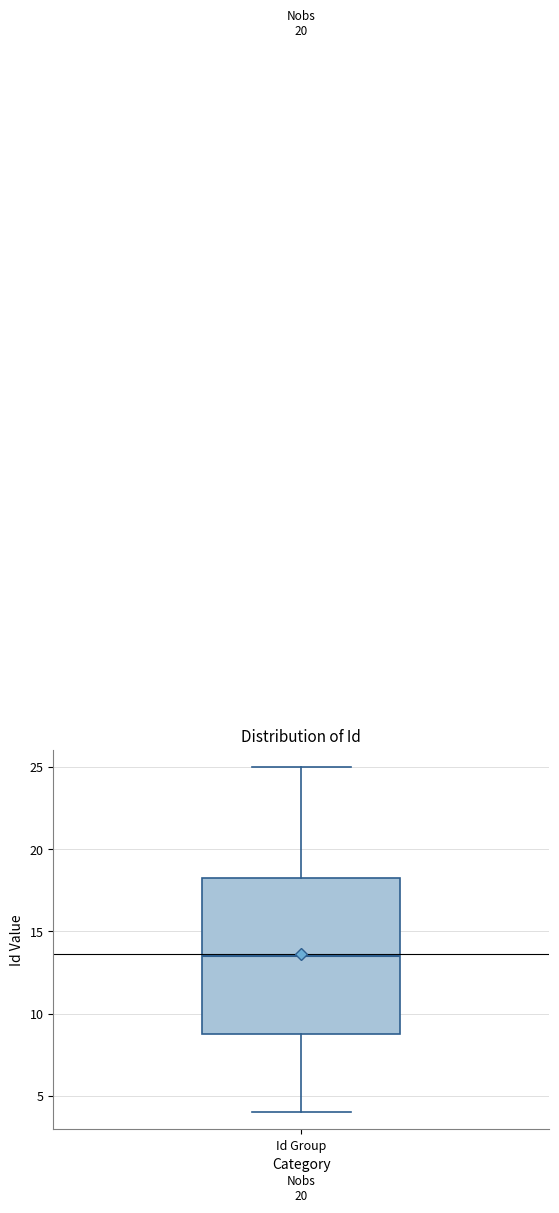

Where is the lower edge of the box for Id Group on the y-axis? The values are not printed on the chart, so give them approximately, as read against the axis.

9.0